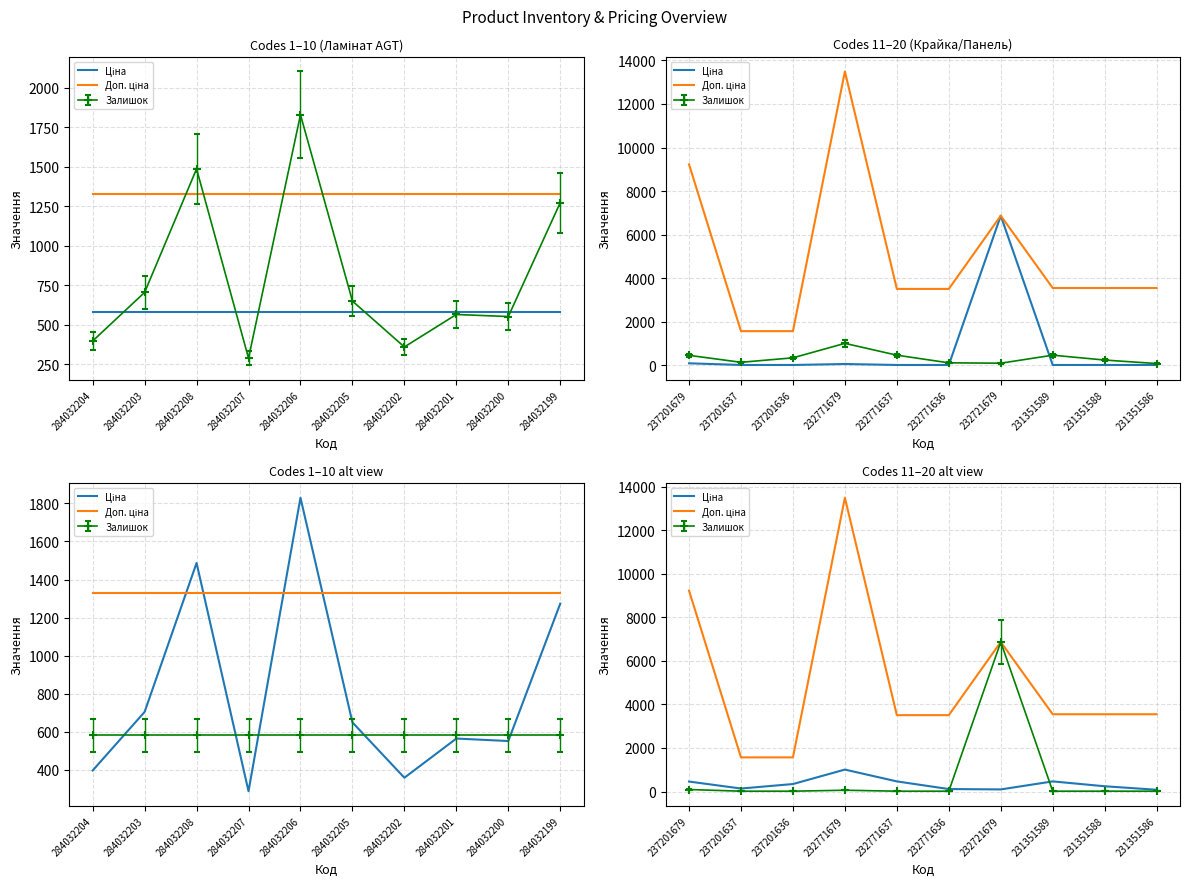

Which series has the widest spread of values?

Доп. ціна